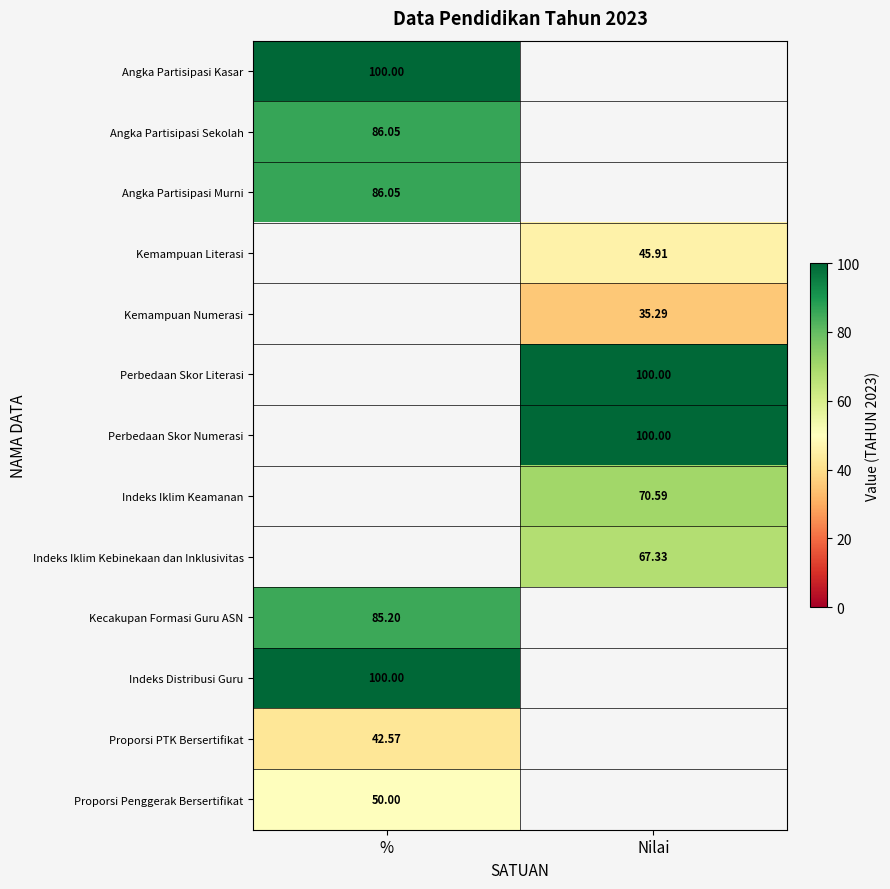

Is the value of Proporsi Penggerak Bersertifikat at Nilai greater than the value of Perbedaan Skor Literasi at Nilai?

No